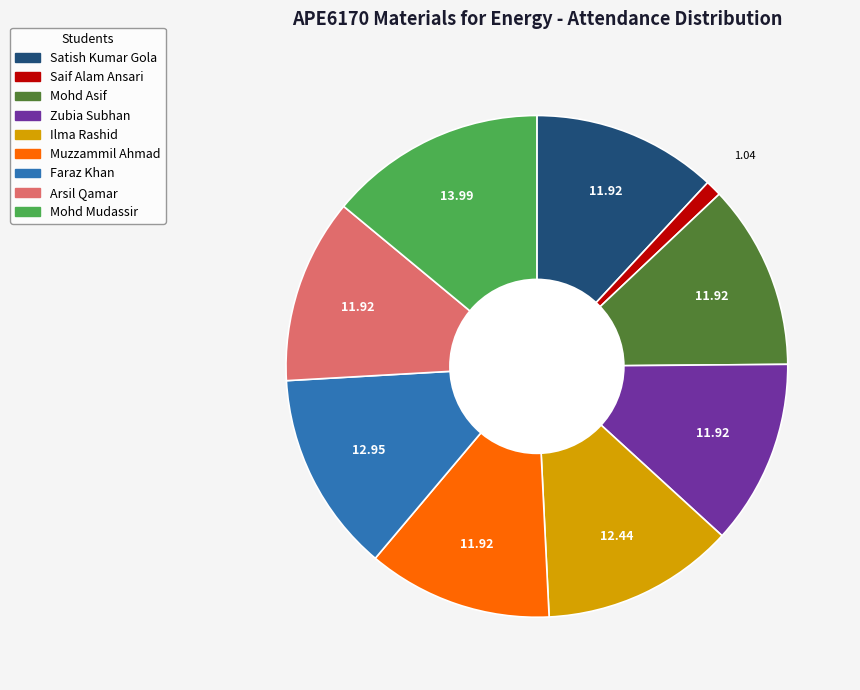

Does Ilma Rashid represent more than half of the total?

No